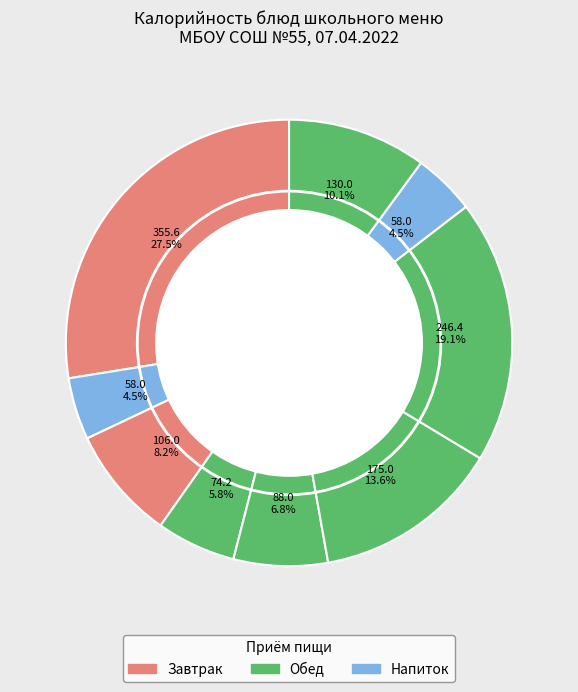

How many slices are in this pie chart?

9